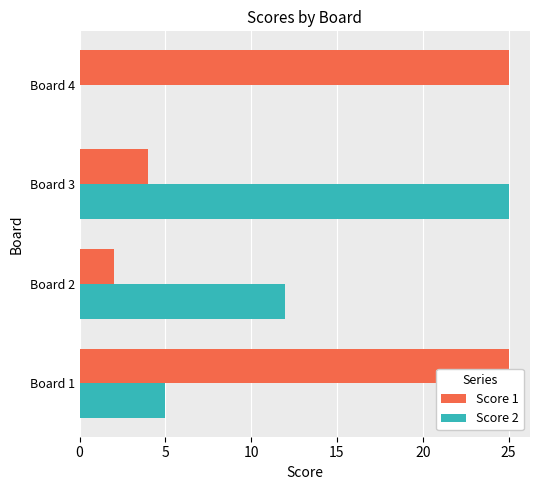

Which series has the largest total across all categories?

Score 1